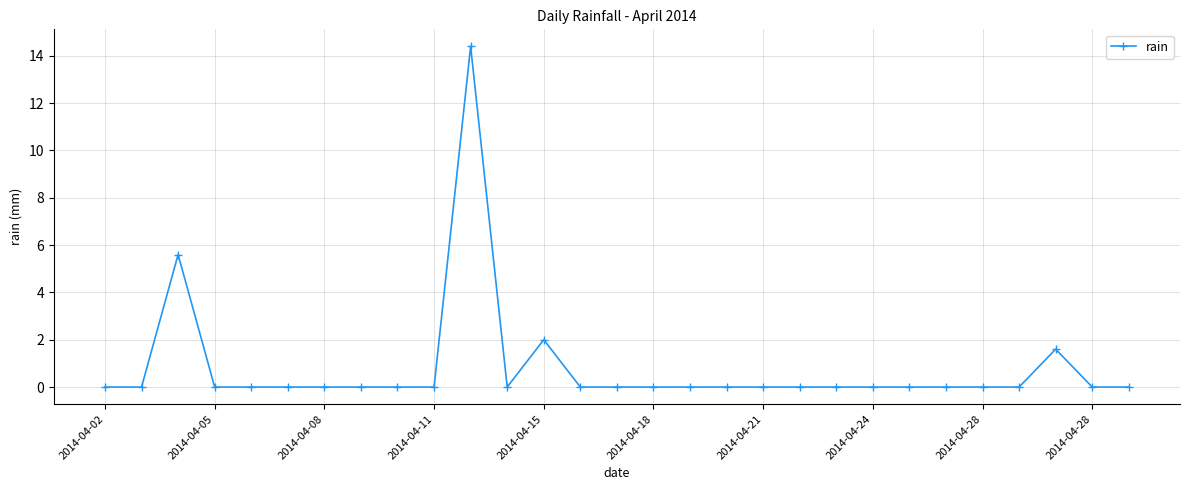

True or false: the data has more than 2 interior local peaks.

True